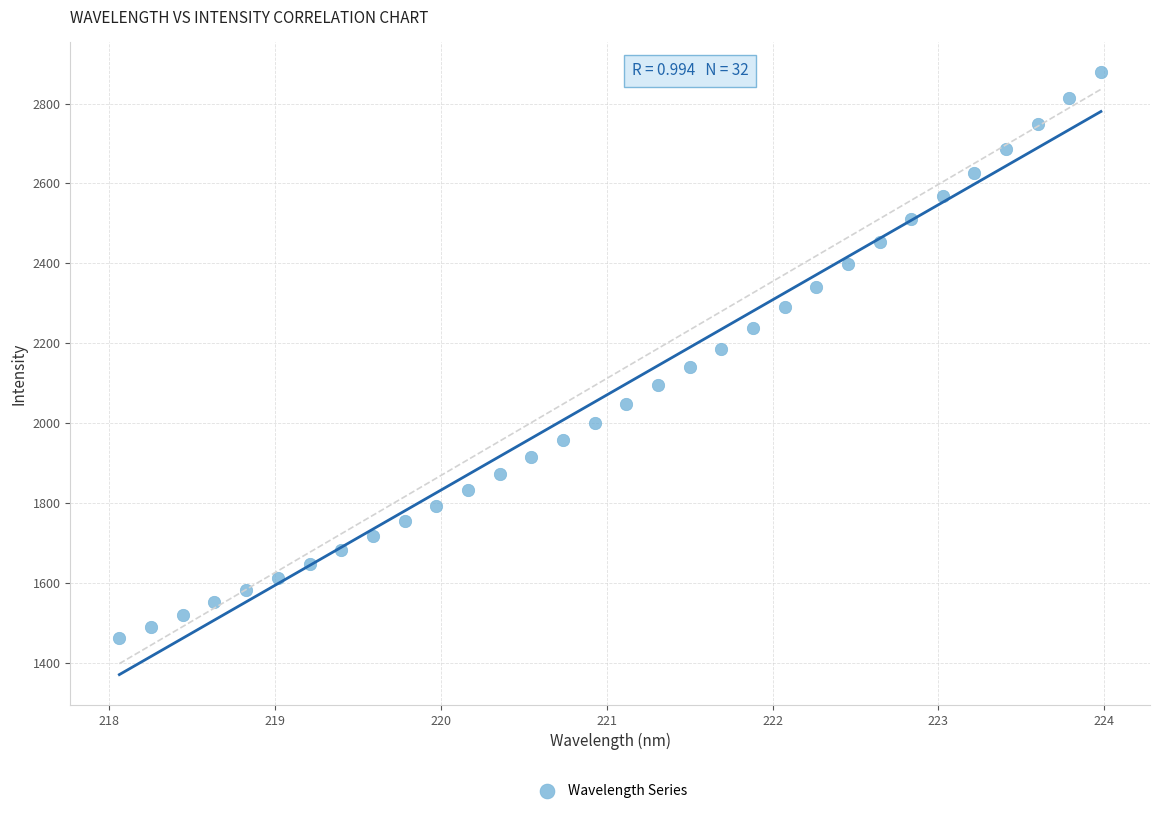

What is the range of Y values (max minus min)?

1415.6